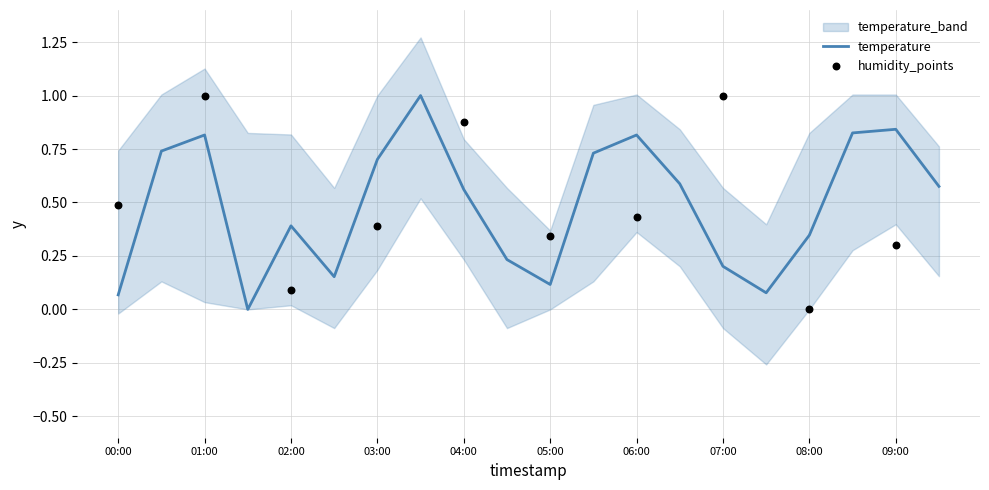

Between 05:30 and 04:30, which is larger?

05:30